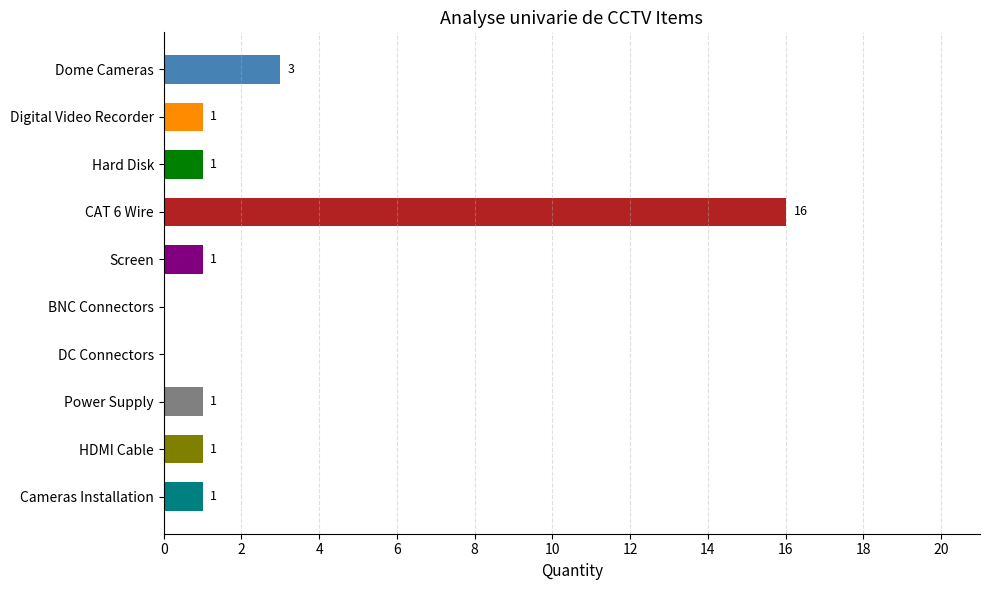

Reading right to left, what are all the values shown in this chart?

1	1	1	0	0	1	16	1	1	3